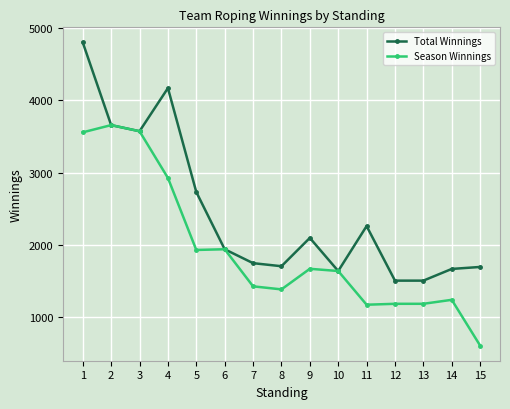

What is the smallest value displayed?

611.0